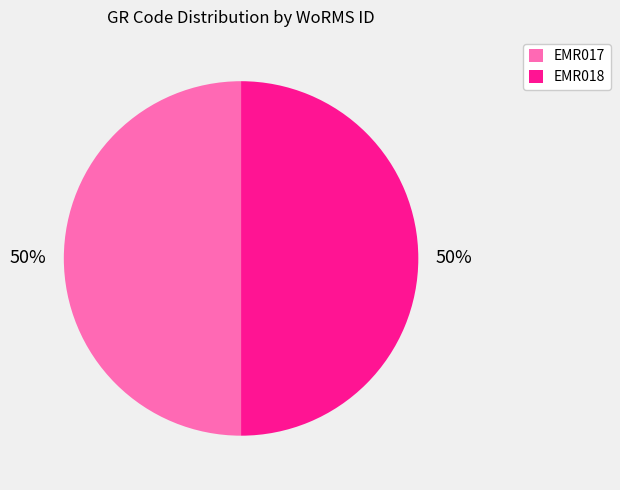

Approximately how many times larger is the value at EMR017 compared to EMR018?

1.0